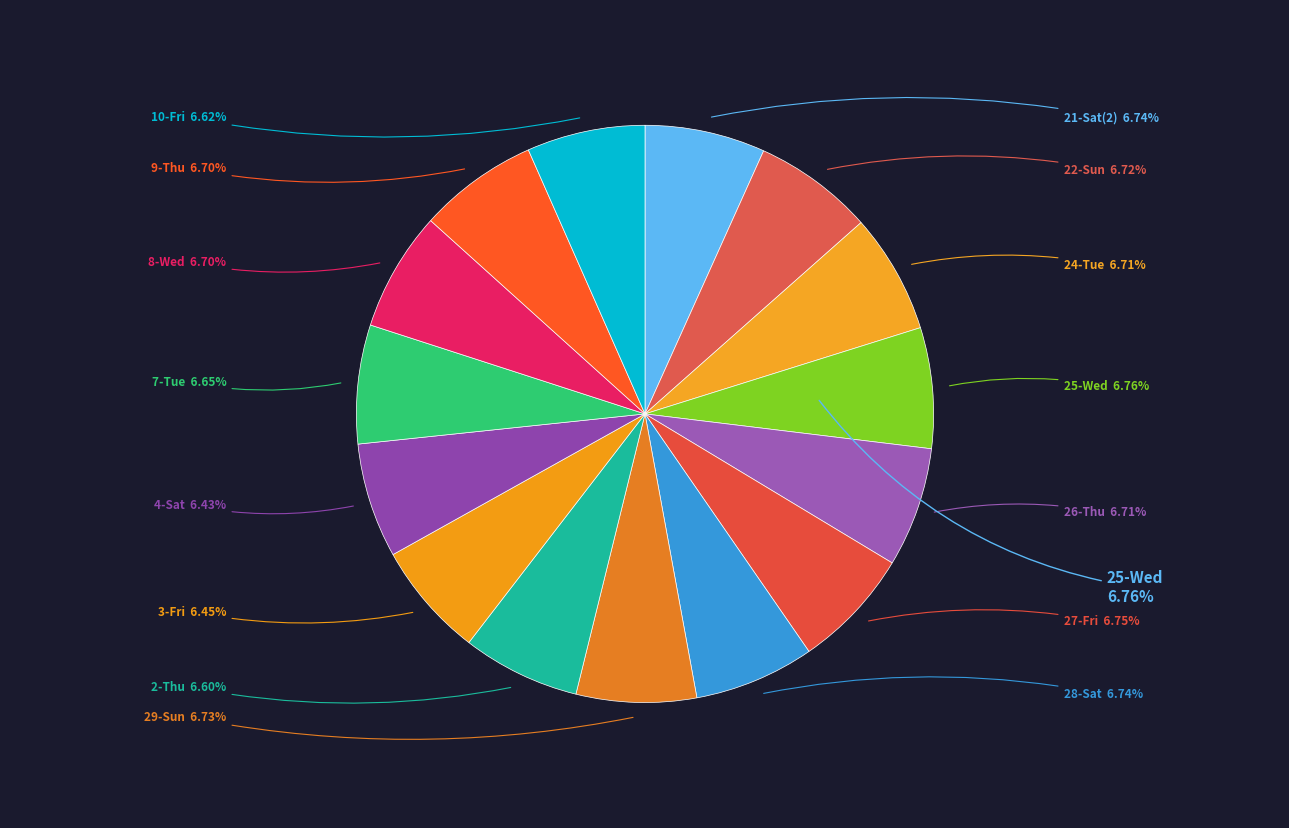

What is the largest slice in the pie chart?

25-Wed